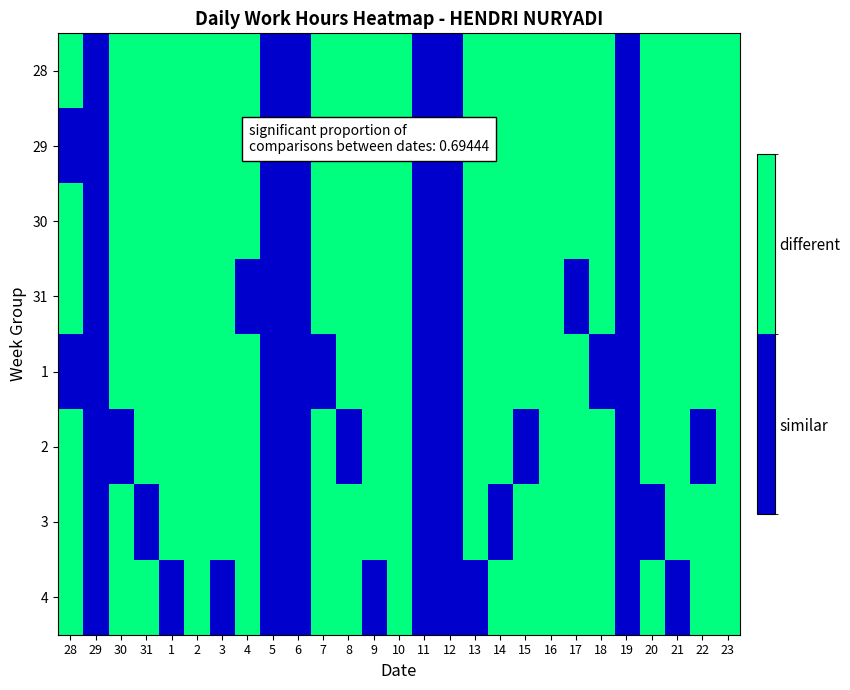

At 18, list the series in order from smallest to largest.

1, 28, 29, 30, 31, 2, 3, 4